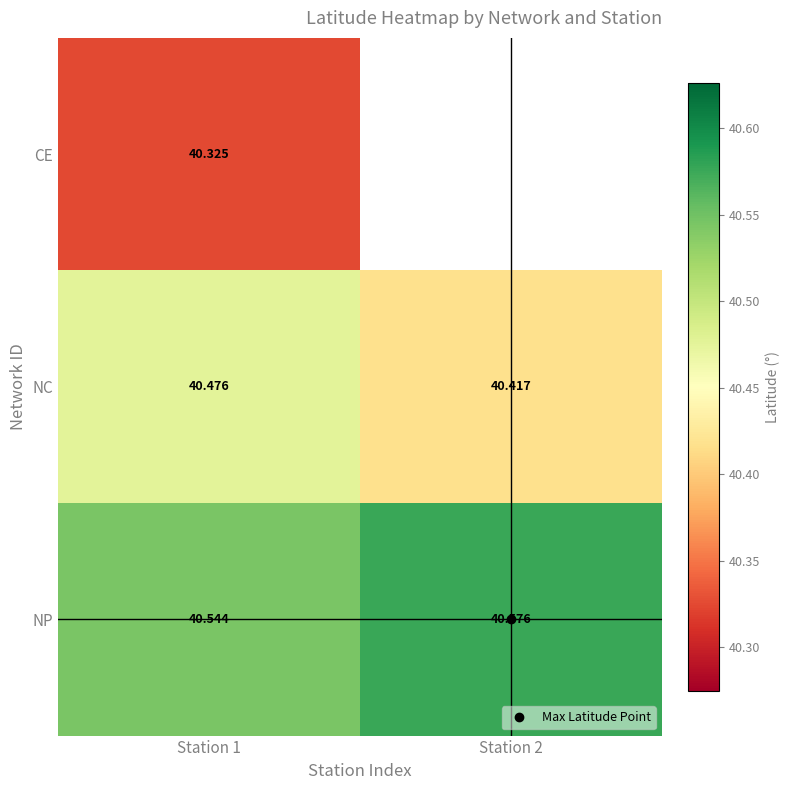

Is the value of NP at Station 2 greater than the value of NC at Station 1?

Yes